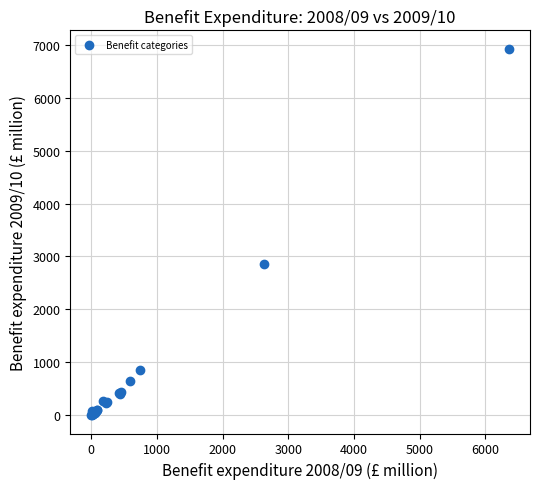

What Y value in the scatter plot is closest to 3463?

2857.1